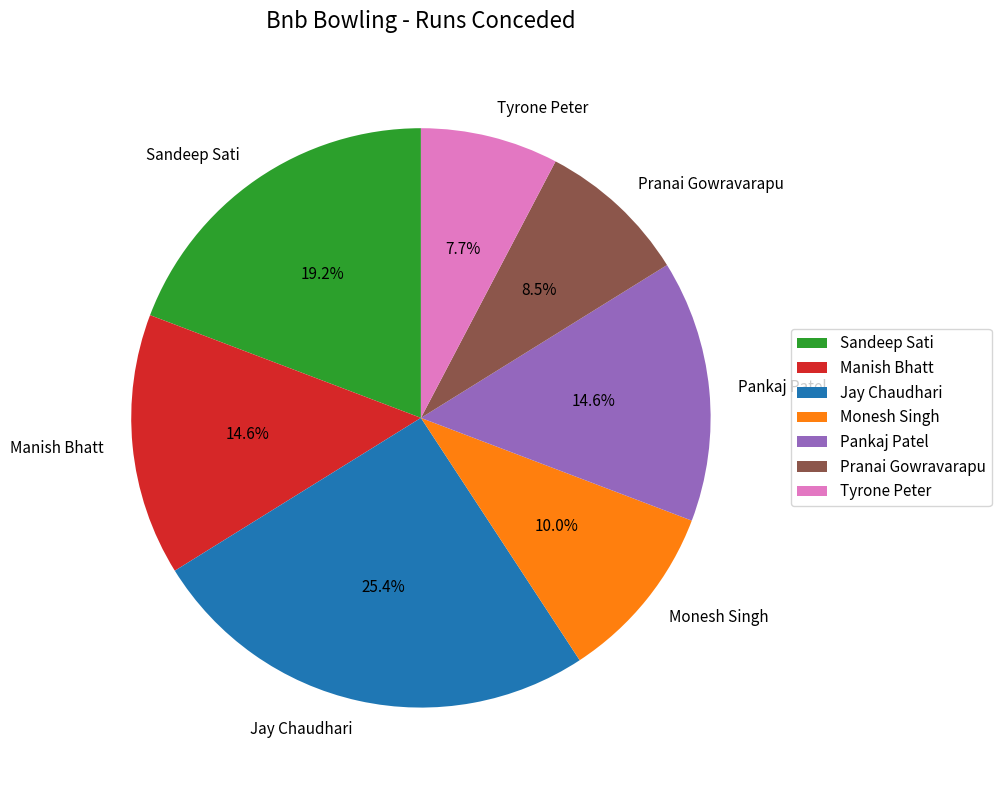

What percentage is the Jay Chaudhari slice, to the nearest percent?

25%